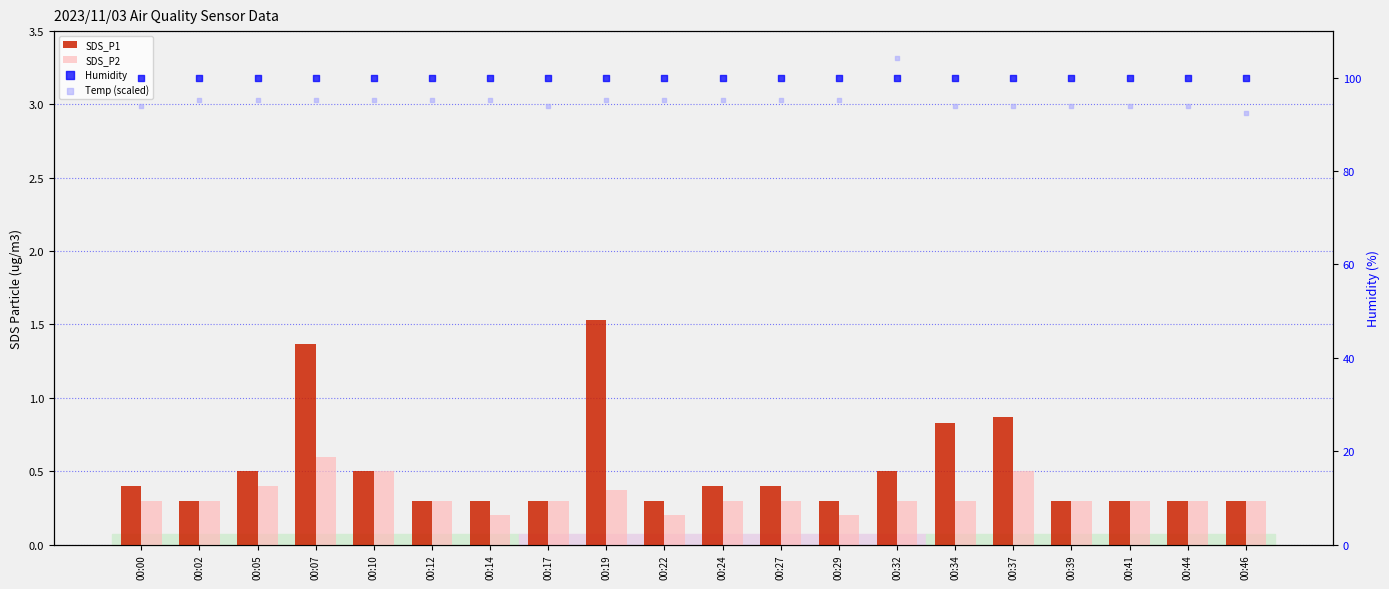

Which series has the largest total across all categories?

Humidity